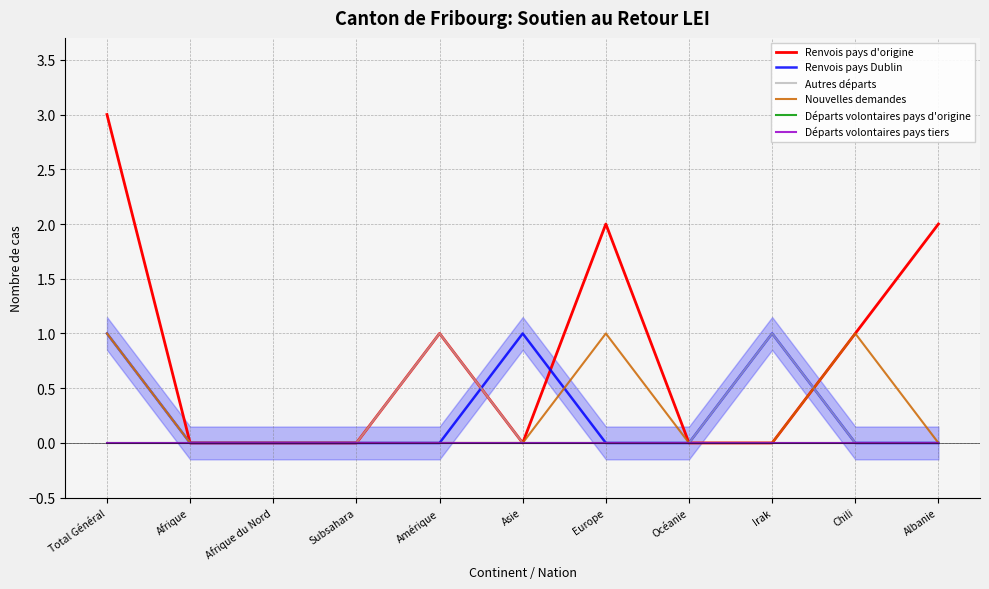

Reading right to left, extract all data points from this chart.

Renvois pays d'origine: Albanie=2	Chili=1	Irak=0	Océanie=0	Europe=2	Asie=0	Amérique=1	Subsahara=0	Afrique du Nord=0	Afrique=0	Total Général=3
Renvois pays Dublin: Albanie=0	Chili=0	Irak=1	Océanie=0	Europe=0	Asie=1	Amérique=0	Subsahara=0	Afrique du Nord=0	Afrique=0	Total Général=1
Autres départs: Albanie=0	Chili=0	Irak=1	Océanie=0	Europe=0	Asie=0	Amérique=1	Subsahara=0	Afrique du Nord=0	Afrique=0	Total Général=1
Nouvelles demandes: Albanie=0	Chili=1	Irak=0	Océanie=0	Europe=1	Asie=0	Amérique=0	Subsahara=0	Afrique du Nord=0	Afrique=0	Total Général=1
Départs volontaires pays d'origine: Albanie=0	Chili=0	Irak=0	Océanie=0	Europe=0	Asie=0	Amérique=0	Subsahara=0	Afrique du Nord=0	Afrique=0	Total Général=0
Départs volontaires pays tiers: Albanie=0	Chili=0	Irak=0	Océanie=0	Europe=0	Asie=0	Amérique=0	Subsahara=0	Afrique du Nord=0	Afrique=0	Total Général=0